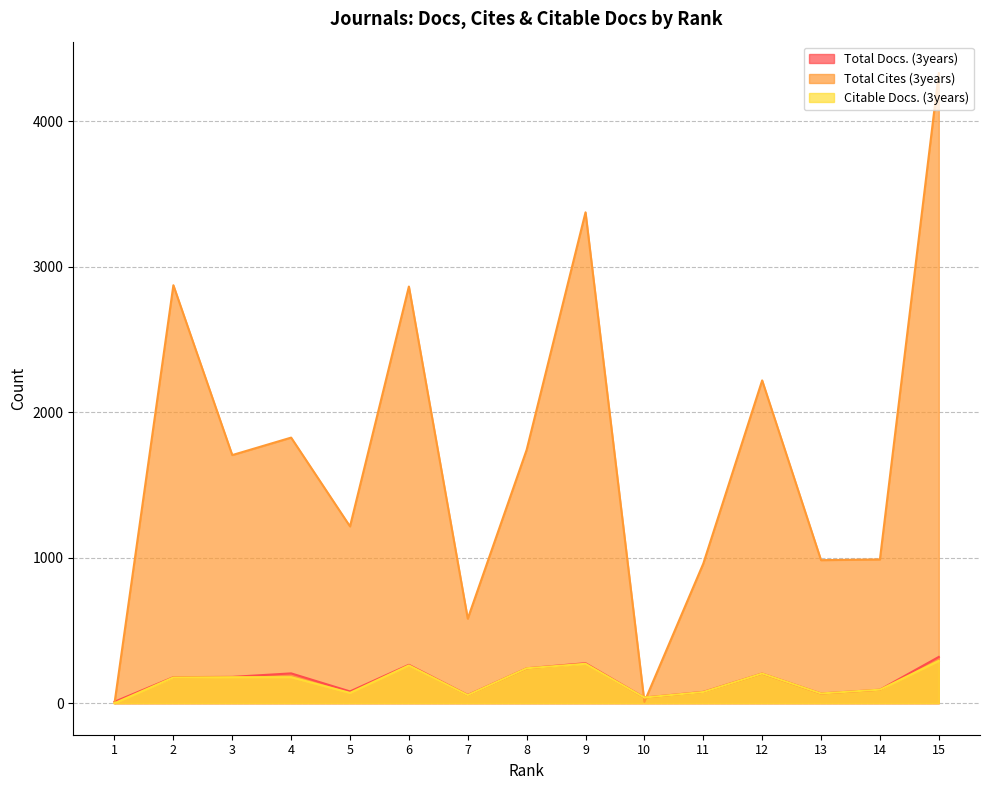

At how many categories does at least one series exceed 3834?

1